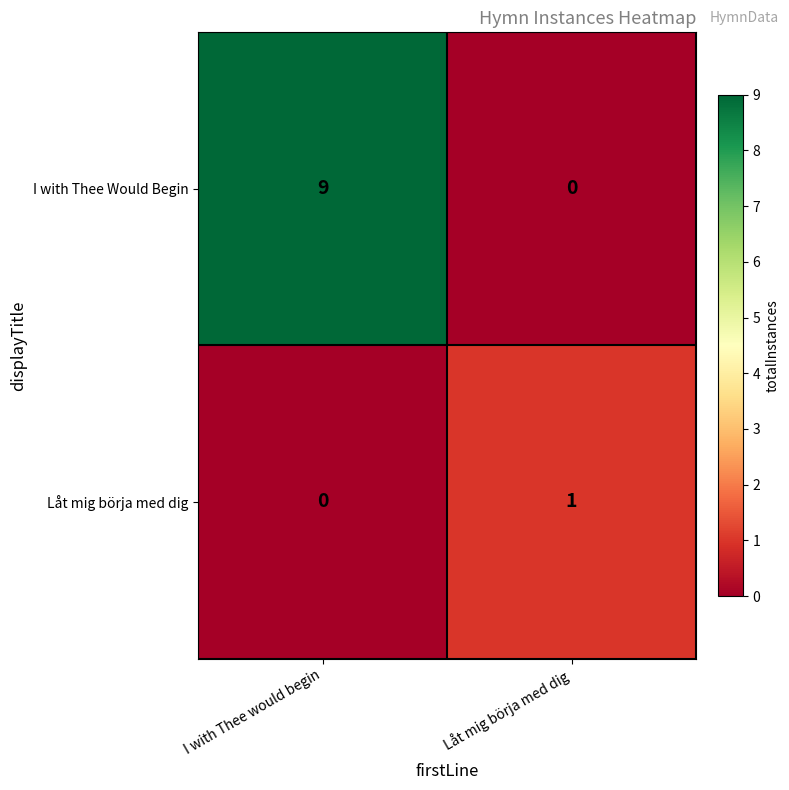

What is the difference between the maximum and minimum values in the I with Thee Would Begin series?

9